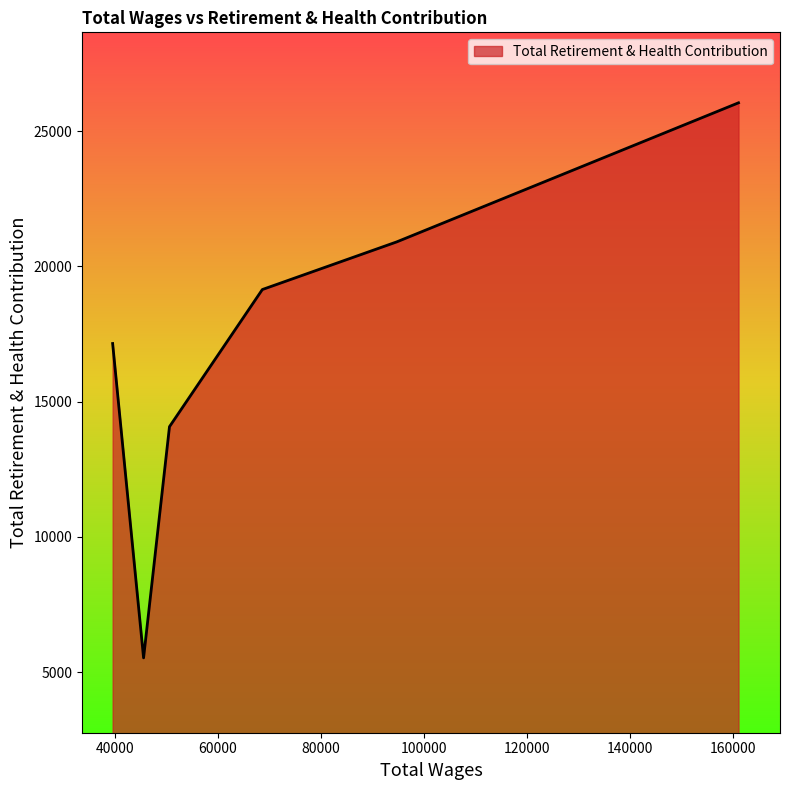

True or false: there are more than 0 points higher than both neighbors.

False